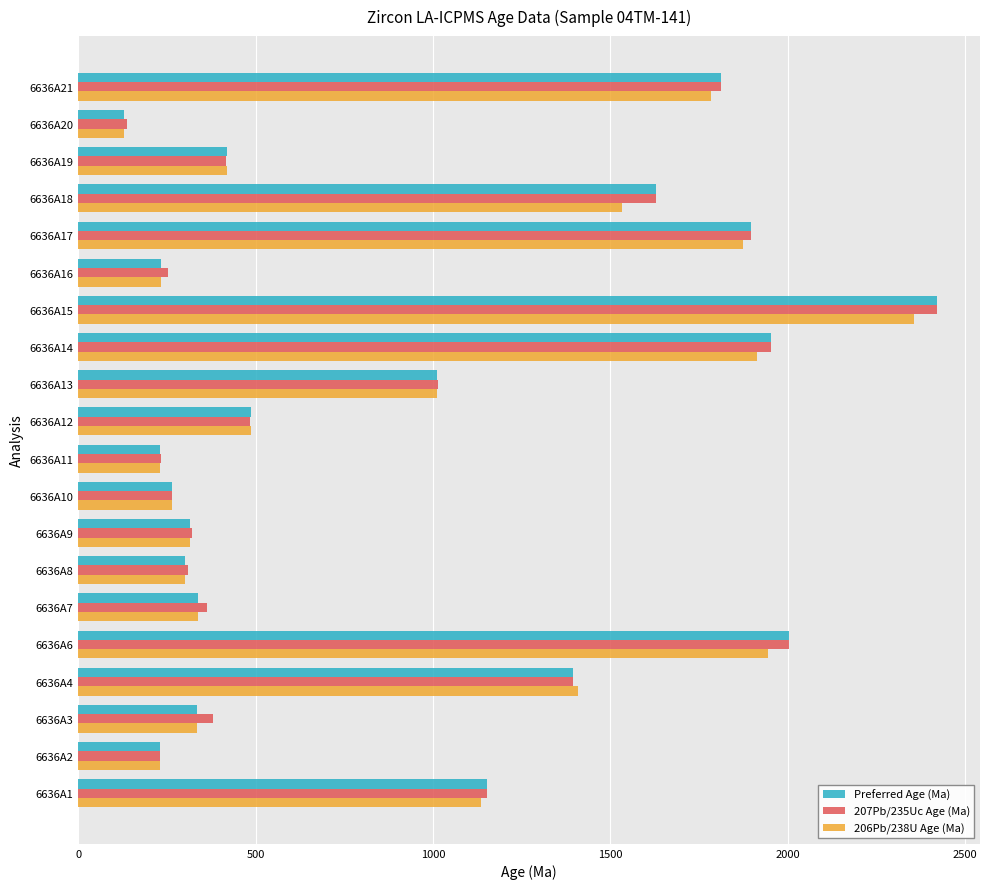

What is the maximum value for 206Pb/238U Age (Ma)?

2355.8